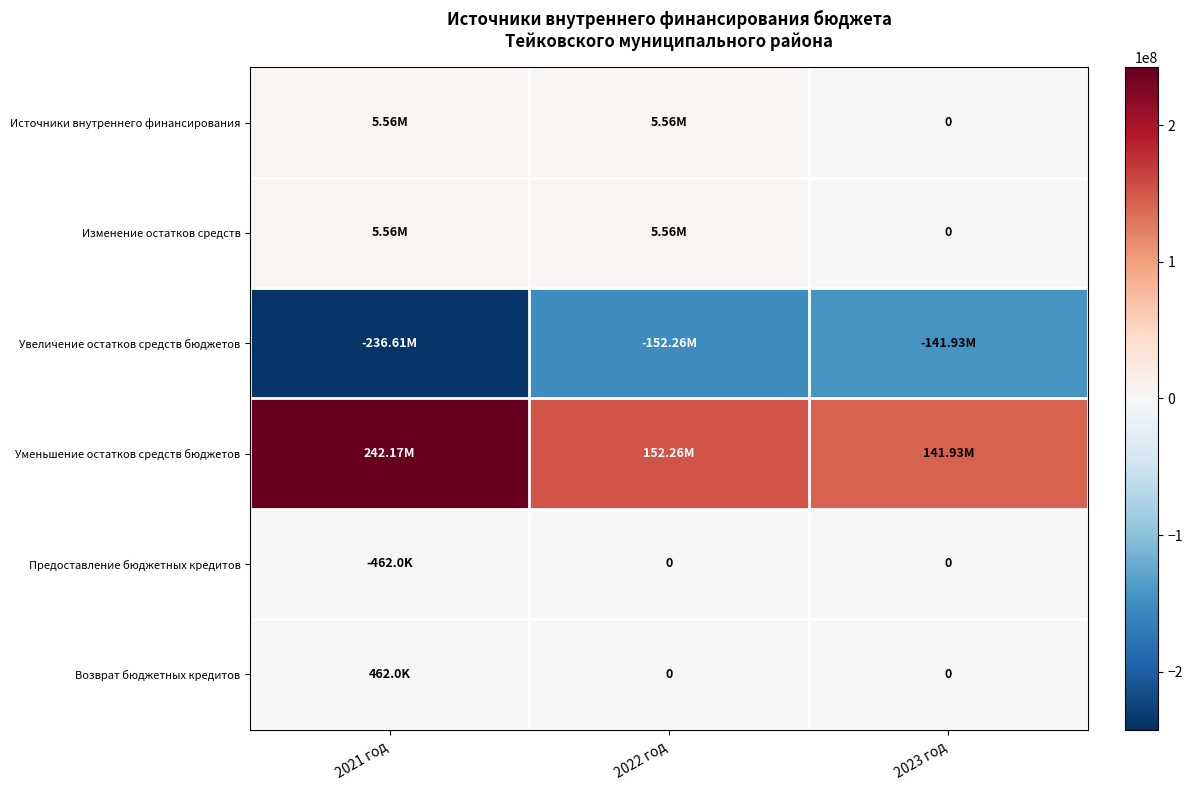

What value does the Изменение остатков средств series have at 2021 год?

5558489.1